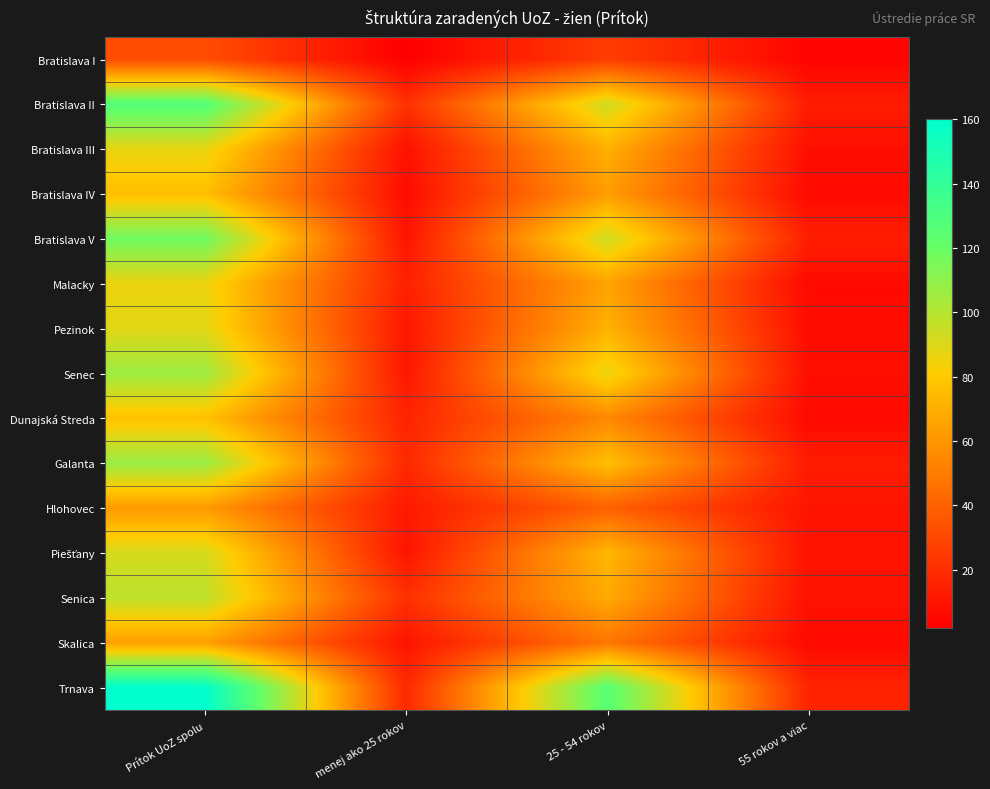

Which series has the largest total across all categories?

Trnava